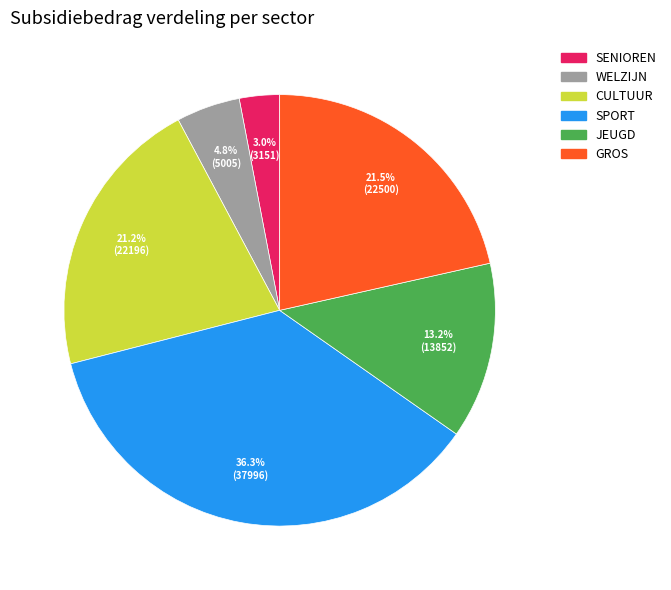

What percentage is NOT represented by CULTUUR?

78.8%